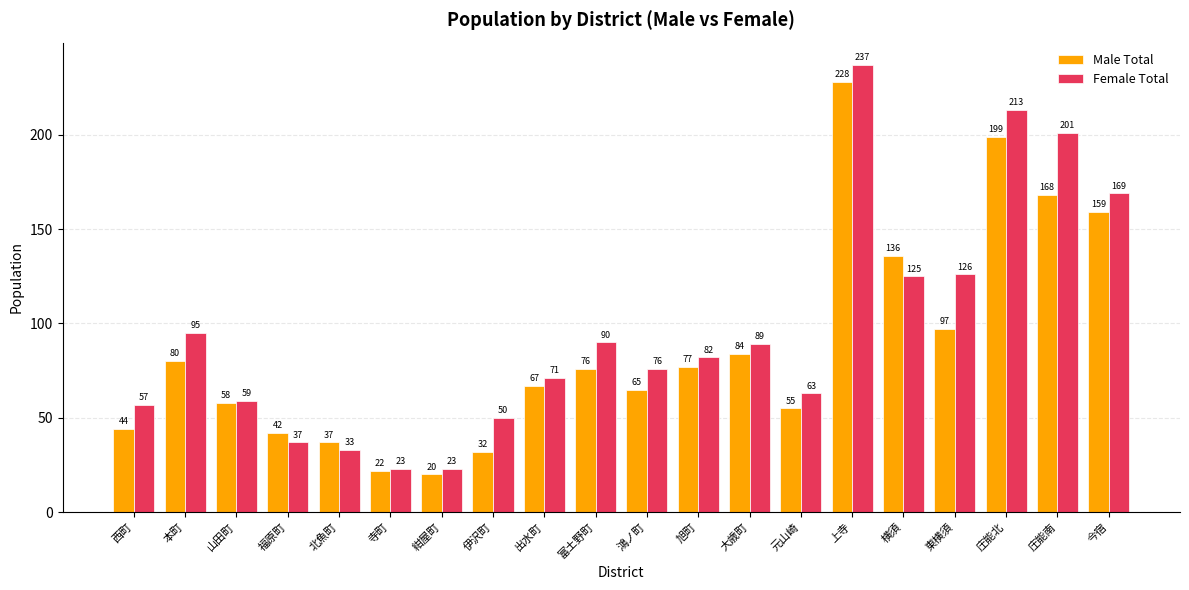

At which label is Female Total closest to 130?

東横須